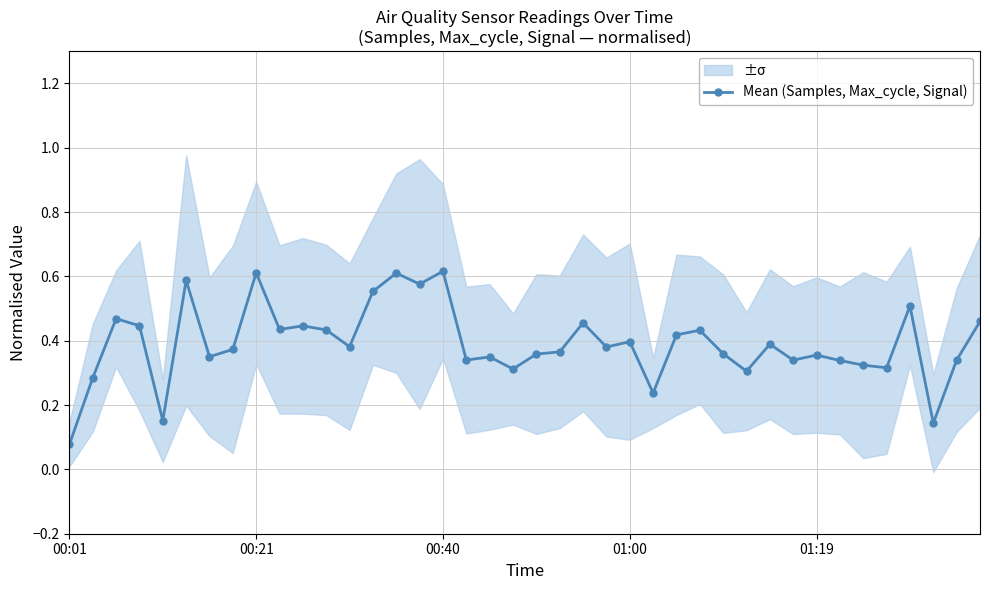

How many series are shown in this chart?

1